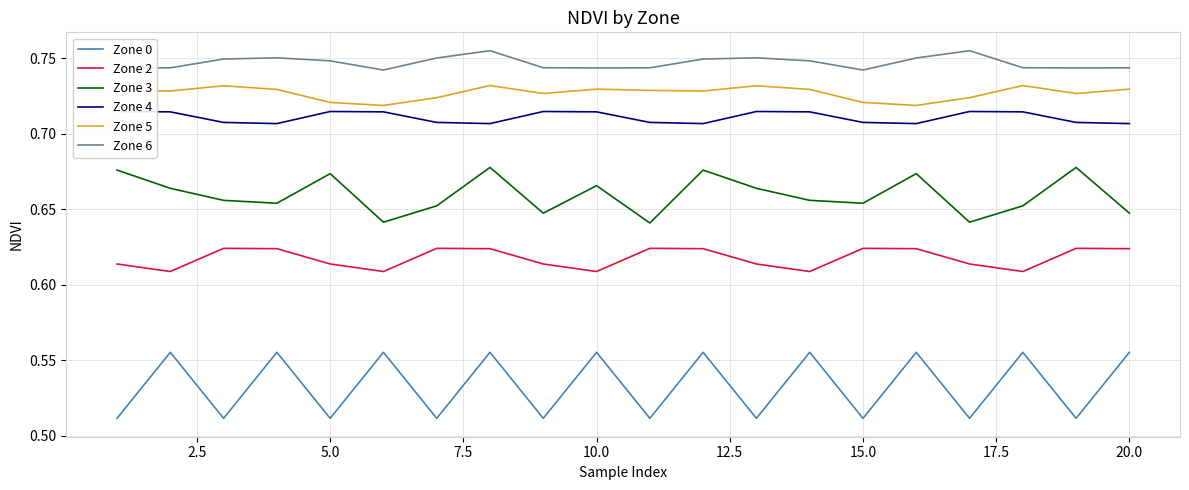

True or false: Zone 5 and Zone 6 intersect in this chart.

False